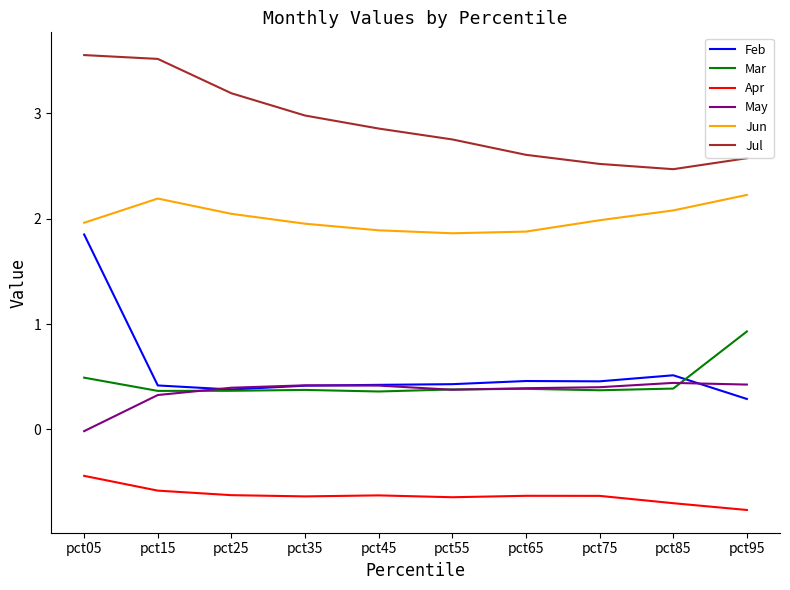

Count the number of data series in this chart.

6